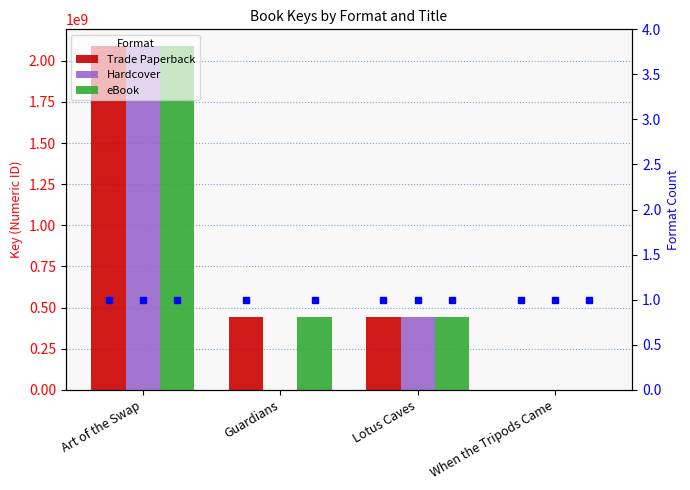

Reading left to right, what are all the values shown in this chart?

Trade Paperback: Art of the Swap=2086623886	Guardians=445284984	Lotus Caves=445286018	When the Tripods Came=5703
Hardcover: Art of the Swap=2086623886	Guardians=0	Lotus Caves=445286018	When the Tripods Came=5703
eBook: Art of the Swap=2086623886	Guardians=445284984	Lotus Caves=445286018	When the Tripods Came=5703